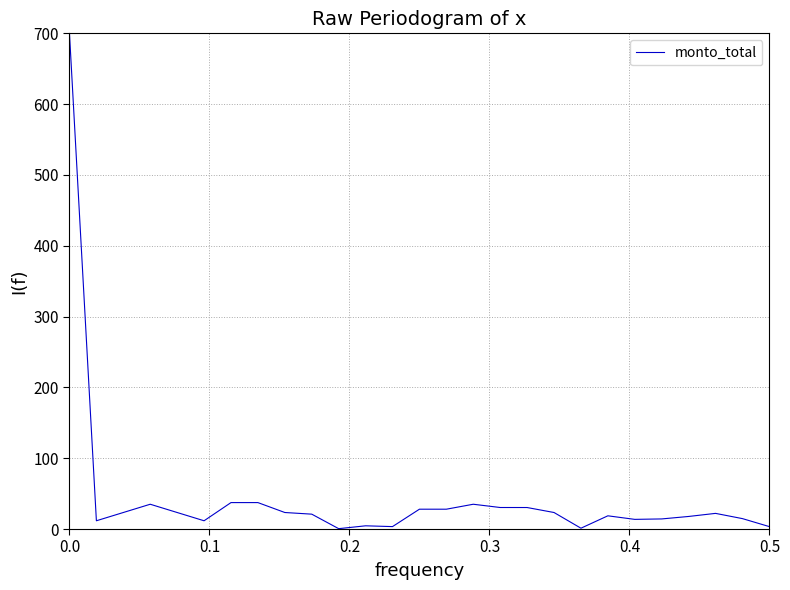

What is the average value?

44.9